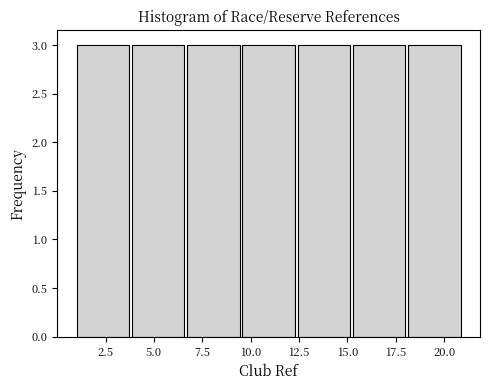

How tall is the bar that spans 18.0 to 21.0 on the x-axis? Neither the bar edges nor the heights are printed on the chart, so give them approximately, as read against the axes.

3